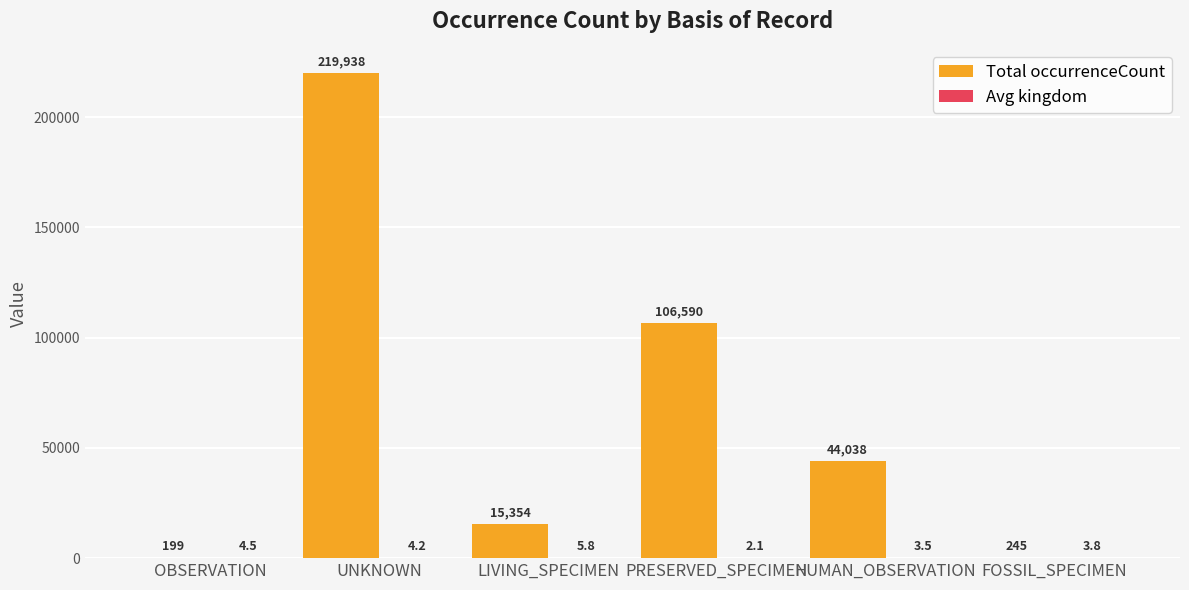

Read the Total occurrenceCount value at UNKNOWN.

219938.0